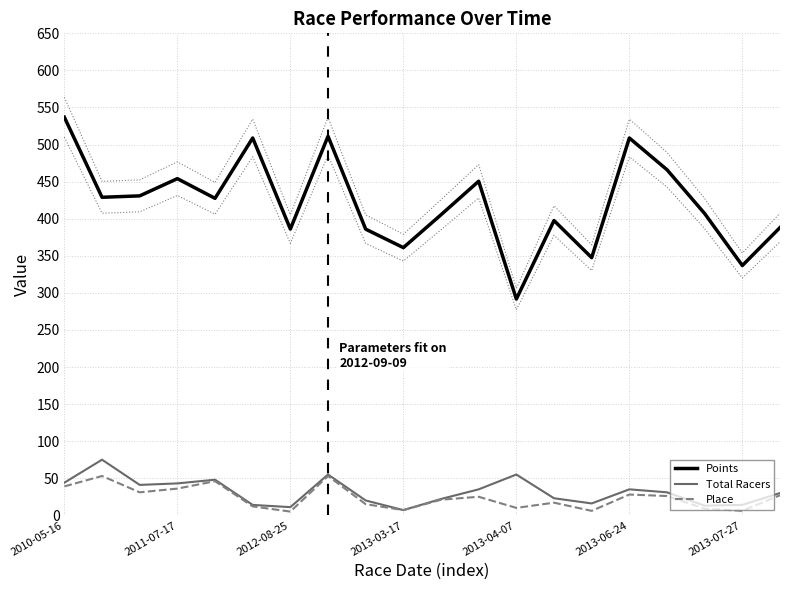

True or false: Points and Total Racers cross at least once.

False